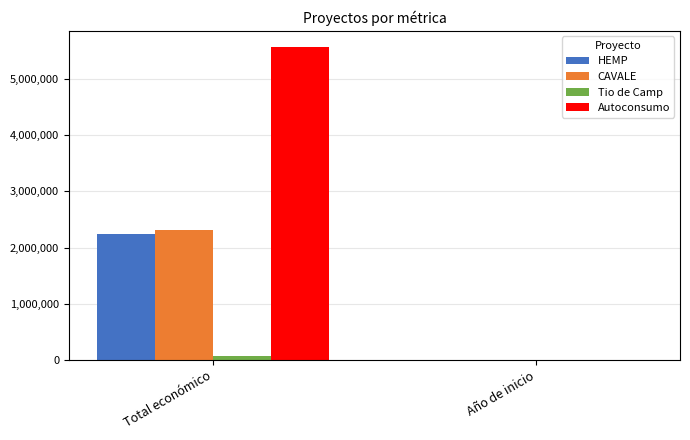

Count the Tio de Camp values in the range 2018 to 68775.

2